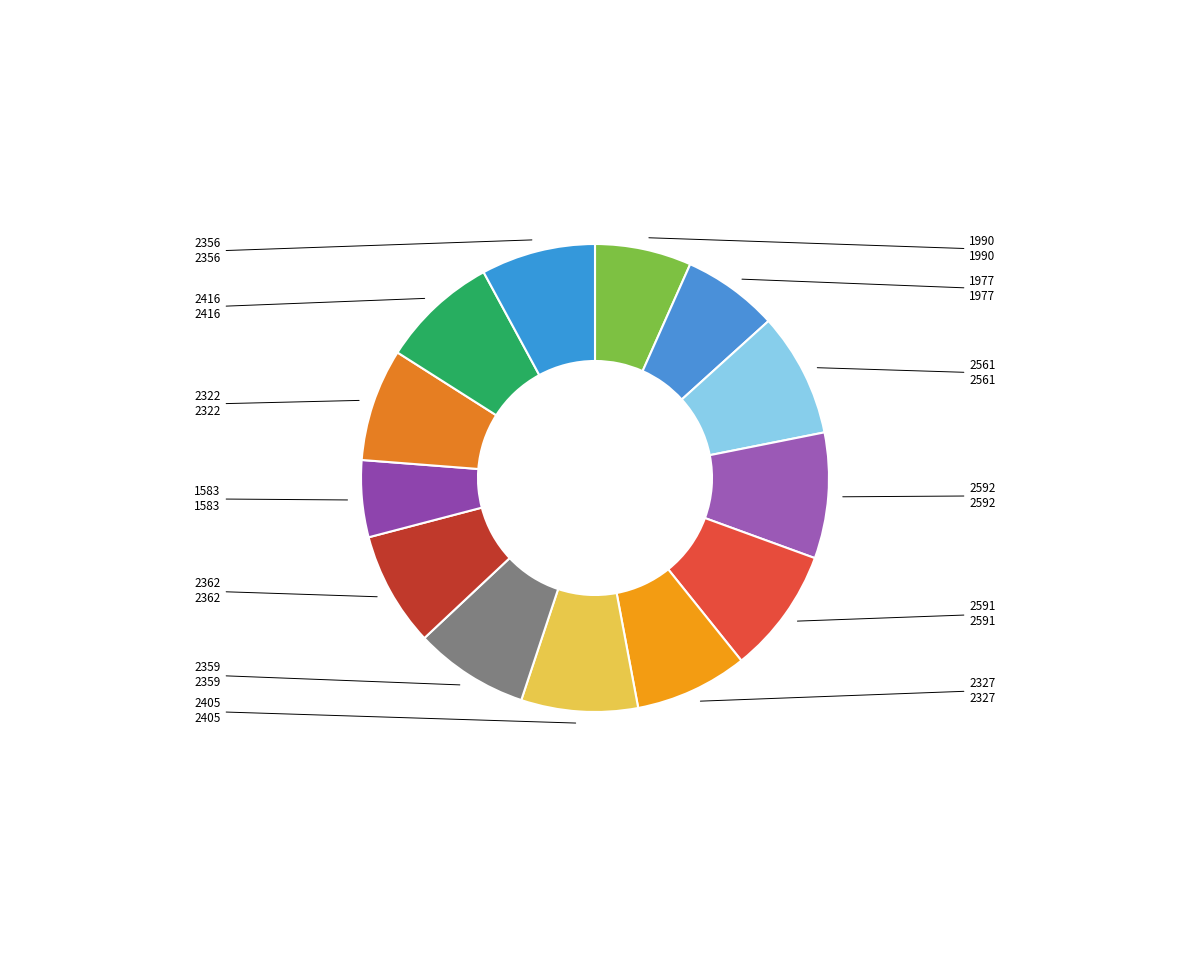

What is the largest slice in the pie chart?

2592